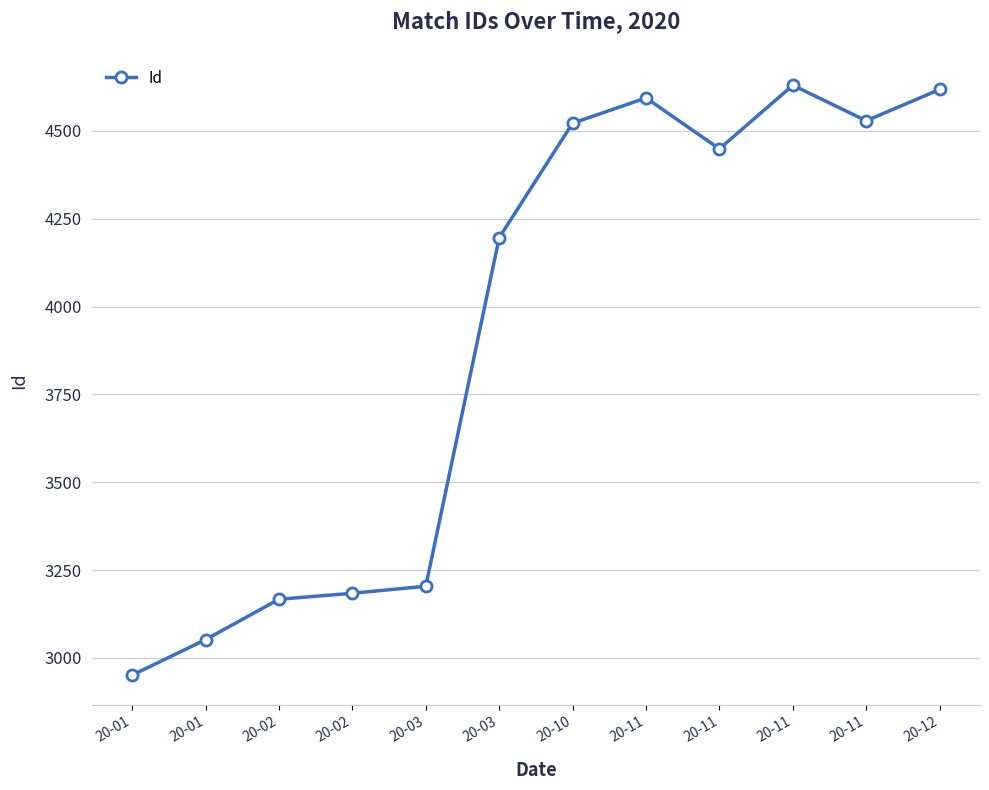

List the labels in order of value, largest first.

20-11, 20-12, 20-11, 20-11, 20-10, 20-11, 20-03, 20-03, 20-02, 20-02, 20-01, 20-01